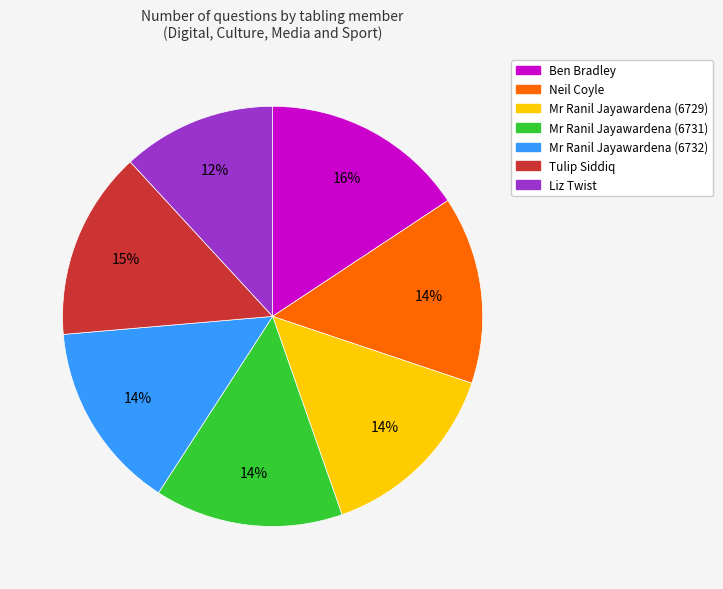

To the nearest percent, what percentage of the pie is Liz Twist?

12%